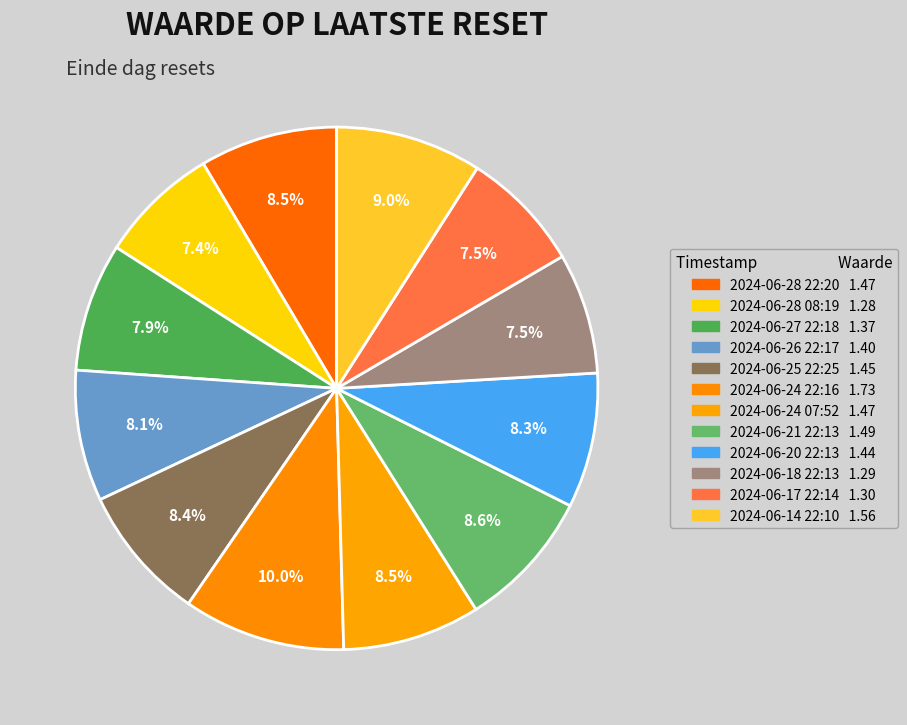

Rank the categories by value from lowest to highest.

2024-06-28 08:19, 2024-06-18 22:13, 2024-06-17 22:14, 2024-06-27 22:18, 2024-06-26 22:17, 2024-06-20 22:13, 2024-06-25 22:25, 2024-06-28 22:20, 2024-06-24 07:52, 2024-06-21 22:13, 2024-06-14 22:10, 2024-06-24 22:16